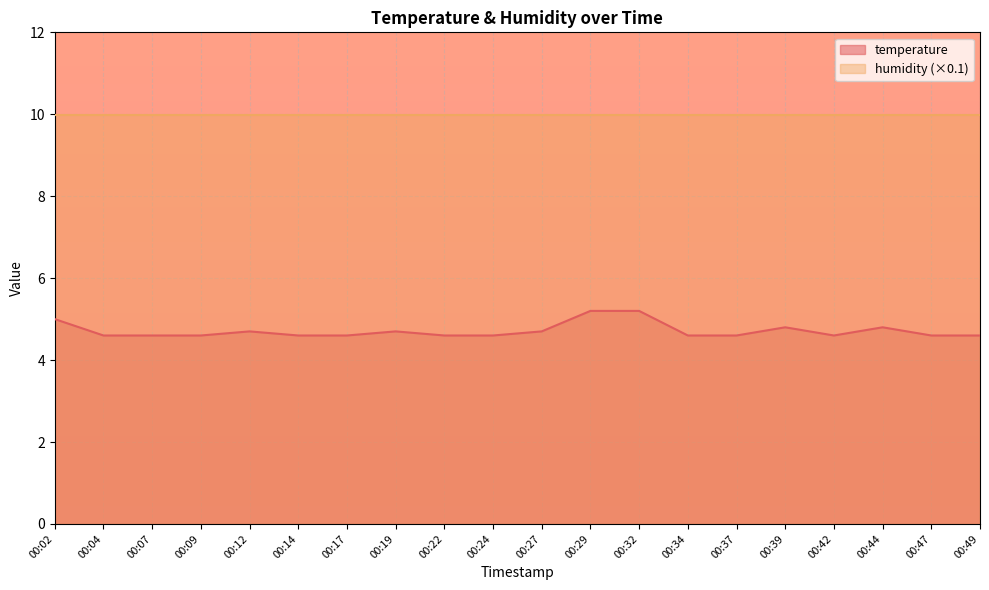

Reading left to right, what are all the values shown in this chart?

00:02=5.0	00:04=4.6	00:07=4.6	00:09=4.6	00:12=4.7	00:14=4.6	00:17=4.6	00:19=4.7	00:22=4.6	00:24=4.6	00:27=4.7	00:29=5.2	00:32=5.2	00:34=4.6	00:37=4.6	00:39=4.8	00:42=4.6	00:44=4.8	00:47=4.6	00:49=4.6